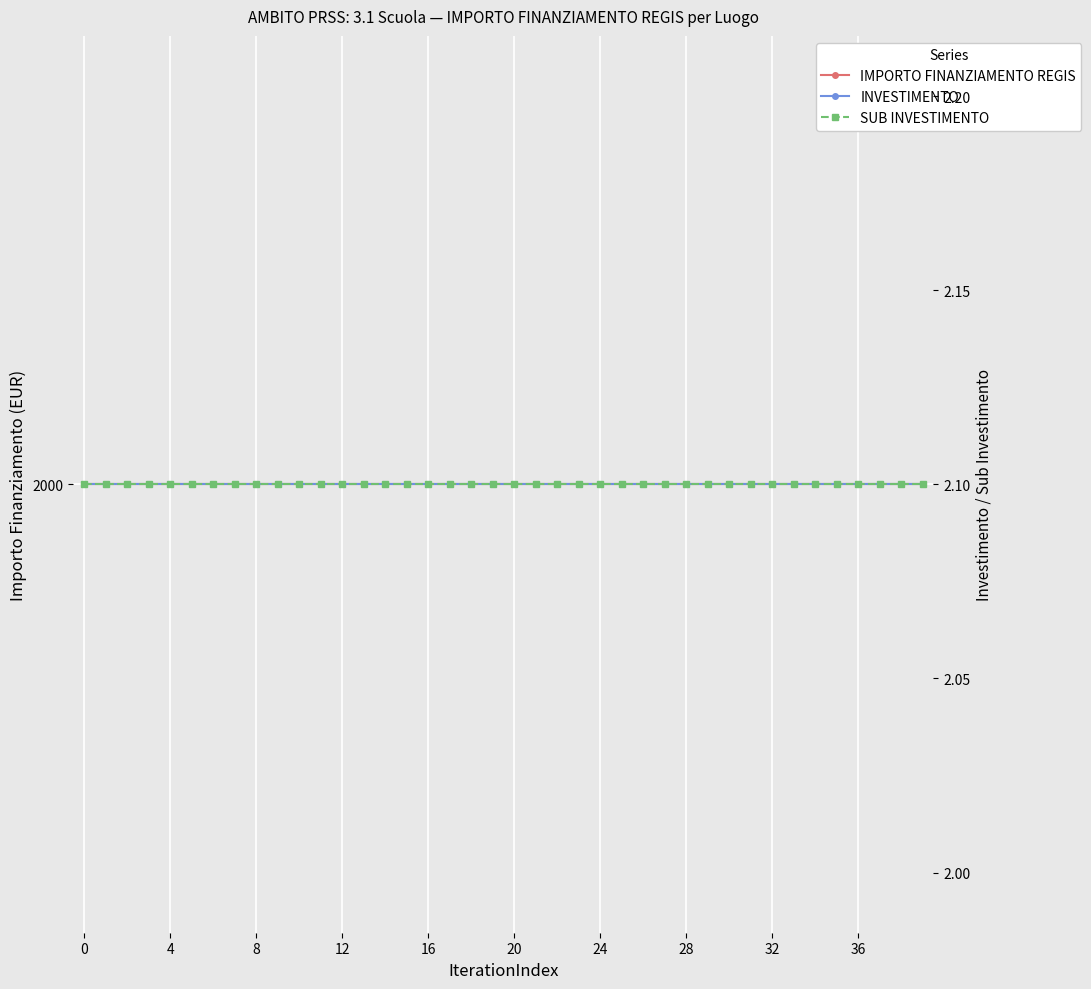

What is the value of the INVESTIMENTO point at the 26th from the left?

2.1